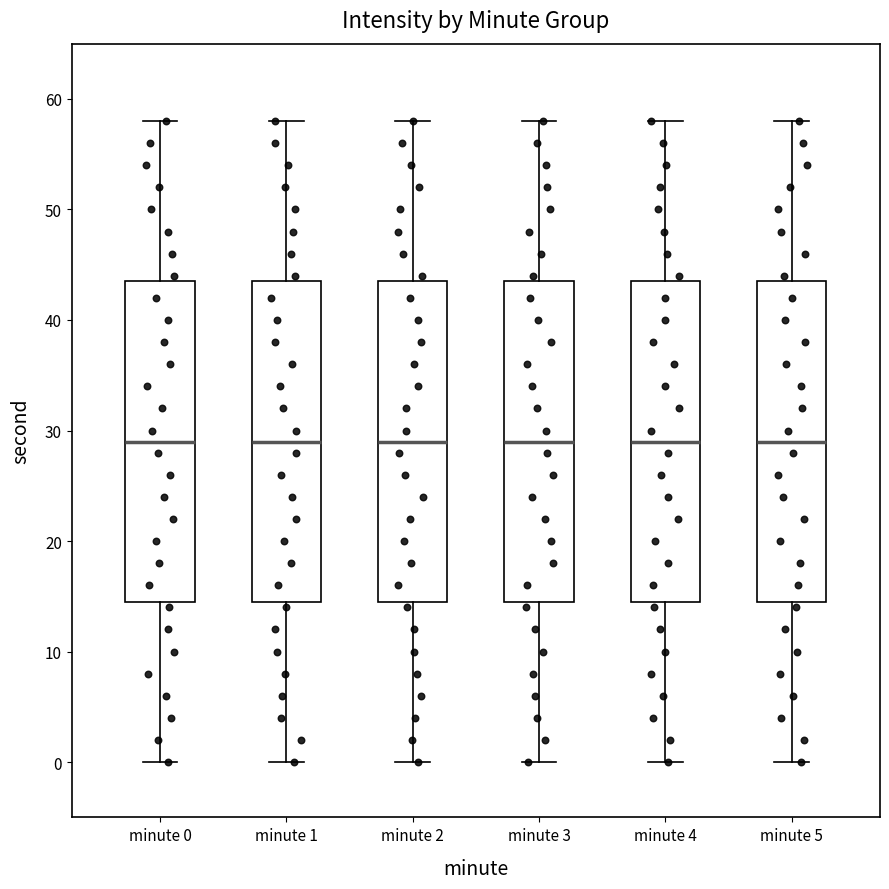

Reading left to right, transcribe this box plot: for each box, give where its median line is, the range the box spans, and where its two whiskers end, as read against the y-axis. The values are not printed on the chart, so give them approximately, as read against the axis.

minute 0: median 29, box 15 to 44, whiskers 0 to 58
minute 1: median 29, box 15 to 44, whiskers 0 to 58
minute 2: median 29, box 15 to 44, whiskers 0 to 58
minute 3: median 29, box 15 to 44, whiskers 0 to 58
minute 4: median 29, box 15 to 44, whiskers 0 to 58
minute 5: median 29, box 15 to 44, whiskers 0 to 58